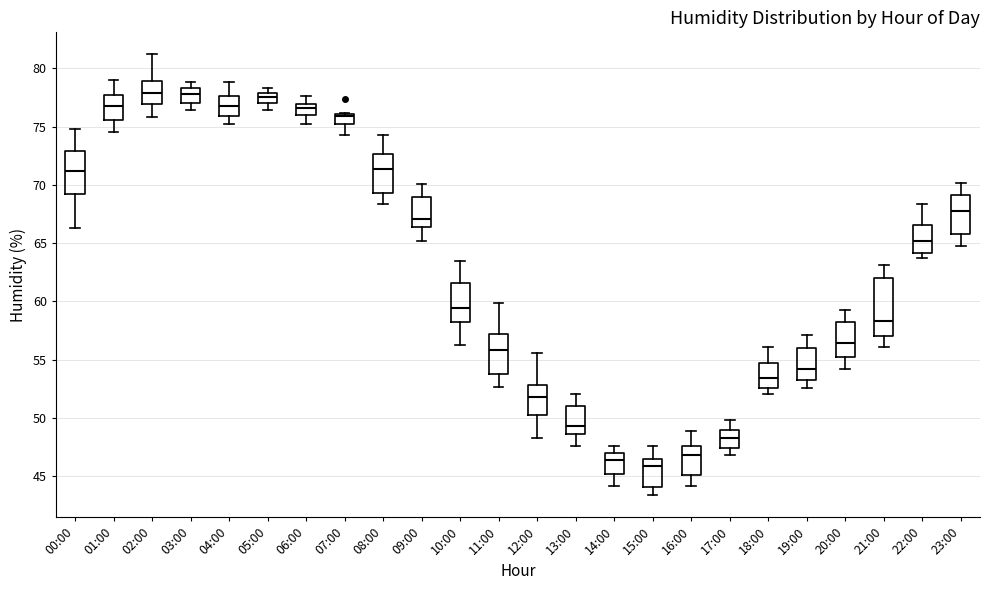

Reading left to right, transcribe this box plot: for each box, give where its median line is, the range the box spans, and where its two whiskers end, as read against the y-axis. The values are not printed on the chart, so give them approximately, as read against the axis.

00:00: median 71.0, box 69.5 to 73.0, whiskers 66.5 to 75.0
01:00: median 77.0, box 75.5 to 77.5, whiskers 74.5 to 79.0
02:00: median 78.0, box 77.0 to 79.0, whiskers 76.0 to 81.0
03:00: median 78.0, box 77.0 to 78.5, whiskers 76.5 to 79.0
04:00: median 77.0, box 76.0 to 77.5, whiskers 75.0 to 79.0
05:00: median 77.5, box 77.0 to 78.0, whiskers 76.5 to 78.5
06:00: median 76.5, box 76.0 to 77.0, whiskers 75.0 to 77.5
07:00: median 76.0 (just below the box's upper edge), box 75.5 to 76.0, whiskers 74.5 to 76.0
08:00: median 71.5, box 69.5 to 72.5, whiskers 68.5 to 74.5
09:00: median 67.0, box 66.5 to 69.0, whiskers 65.0 to 70.0
10:00: median 59.5, box 58.5 to 61.5, whiskers 56.5 to 63.5
11:00: median 56.0, box 54.0 to 57.5, whiskers 52.5 to 60.0
12:00: median 52.0, box 50.5 to 53.0, whiskers 48.5 to 55.5
13:00: median 49.5, box 48.5 to 51.0, whiskers 47.5 to 52.0
14:00: median 46.5, box 45.0 to 47.0, whiskers 44.0 to 47.5
15:00: median 46.0, box 44.0 to 46.5, whiskers 43.5 to 47.5
16:00: median 47.0, box 45.0 to 47.5, whiskers 44.0 to 49.0
17:00: median 48.5, box 47.5 to 49.0, whiskers 47.0 to 50.0
18:00: median 53.5, box 52.5 to 55.0, whiskers 52.0 to 56.0
19:00: median 54.0, box 53.5 to 56.0, whiskers 52.5 to 57.0
20:00: median 56.5, box 55.5 to 58.5, whiskers 54.0 to 59.5
21:00: median 58.5, box 57.0 to 62.0, whiskers 56.0 to 63.0
22:00: median 65.0, box 64.0 to 66.5, whiskers 63.5 to 68.5
23:00: median 68.0, box 66.0 to 69.0, whiskers 65.0 to 70.0